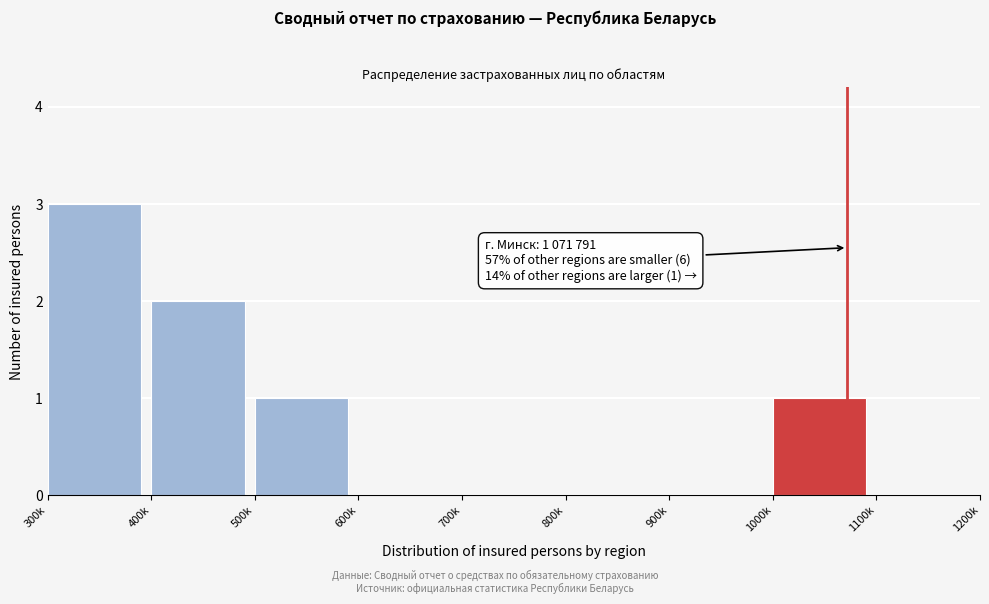

Reading left to right, transcribe all the data shown in this chart.

300k=3	400k=2	500k=1	600k=0	700k=0	800k=0	900k=0	1000k=1	1100k=0